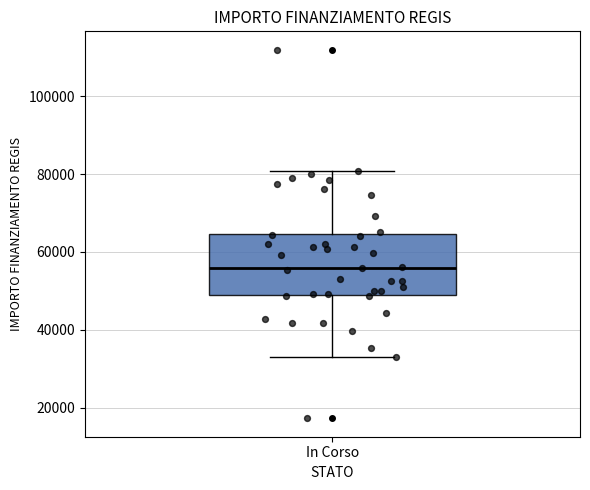

Transcribe this box plot: give where the median line is, the range the box spans, and where the two whiskers end, as read against the y-axis. The values are not printed on the chart, so give them approximately, as read against the axis.

median 56000, box 50000 to 64000, whiskers 32000 to 80000